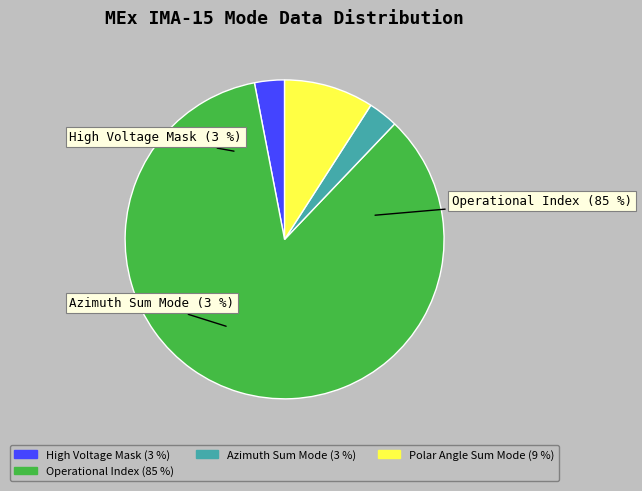

To the nearest percent, what percentage of the pie is High Voltage Mask?

3%